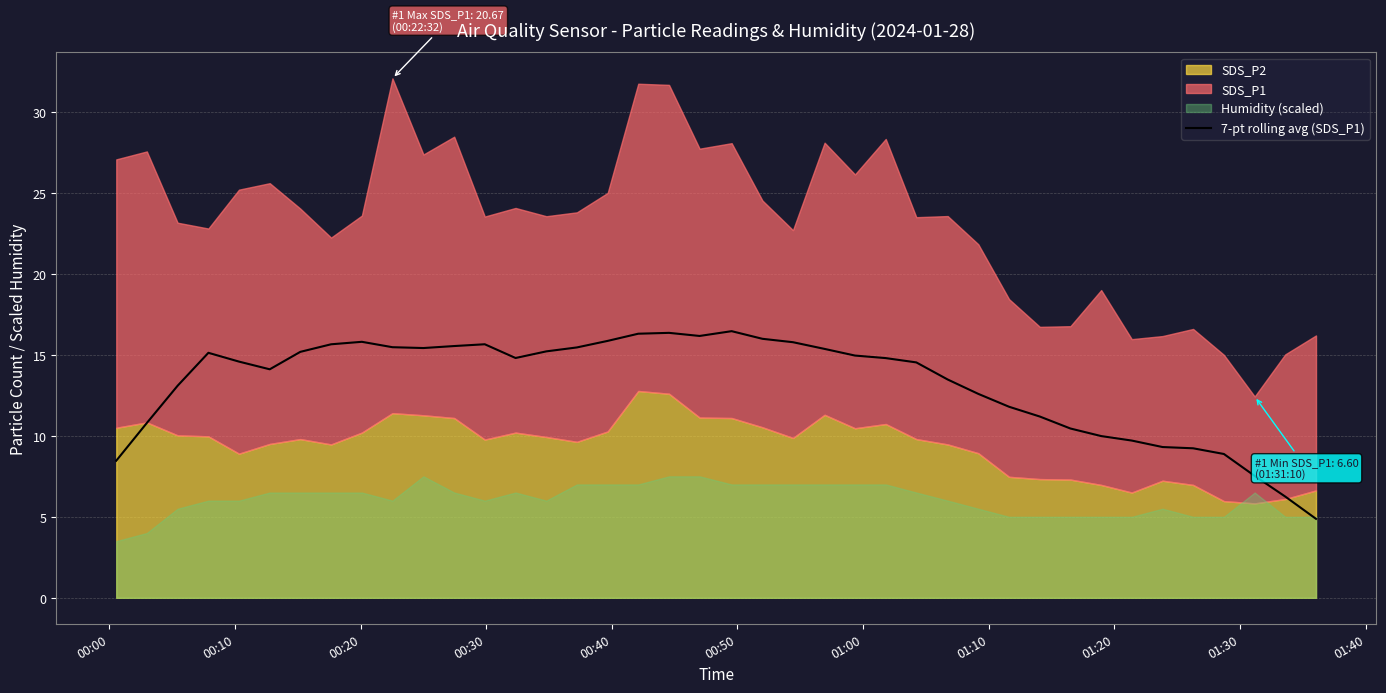

How many data points are less than 14?

16